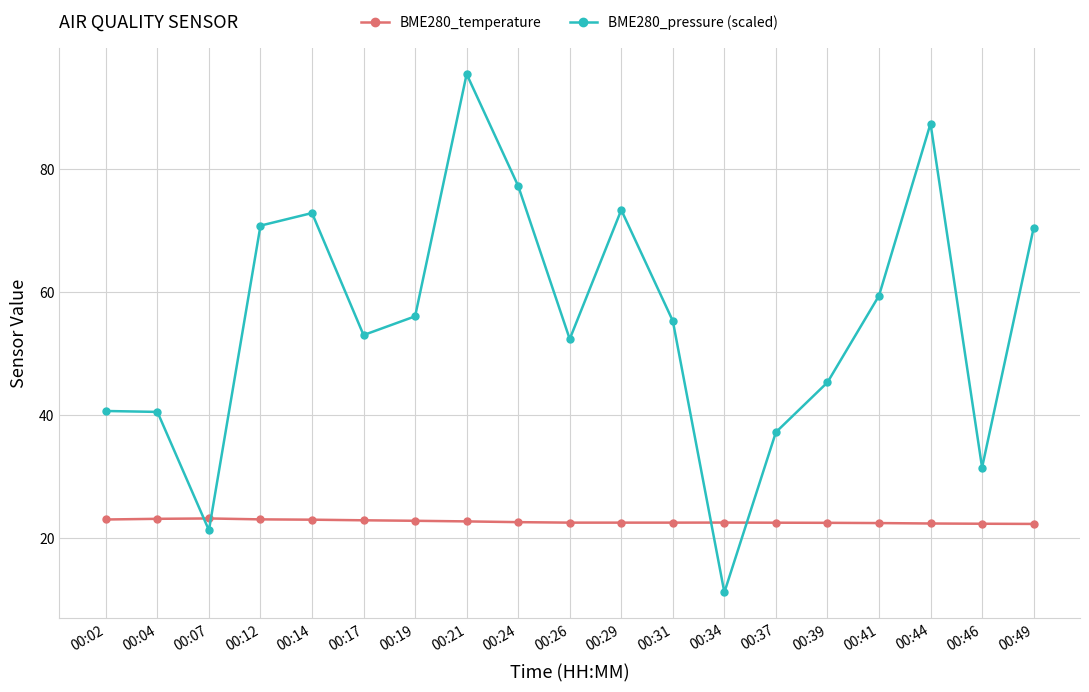

What is the difference between the BME280_pressure (scaled) values at 00:19 and 00:07?

34.8